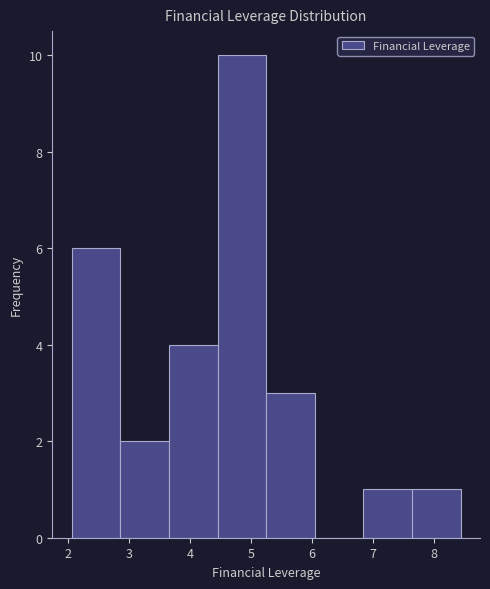

Reading left to right, list every bar in this chart as the range it spans on the x-axis followed by its height. Neither the bar edges nor the heights are printed on the chart, so give them approximately, as read against the axes.

2.1 to 2.9: 6
2.9 to 3.7: 2
3.7 to 4.4: 4
4.4 to 5.2: 10
5.2 to 6.0: 3
6.0 to 6.8: 0
6.8 to 7.6: 1
7.6 to 8.4: 1